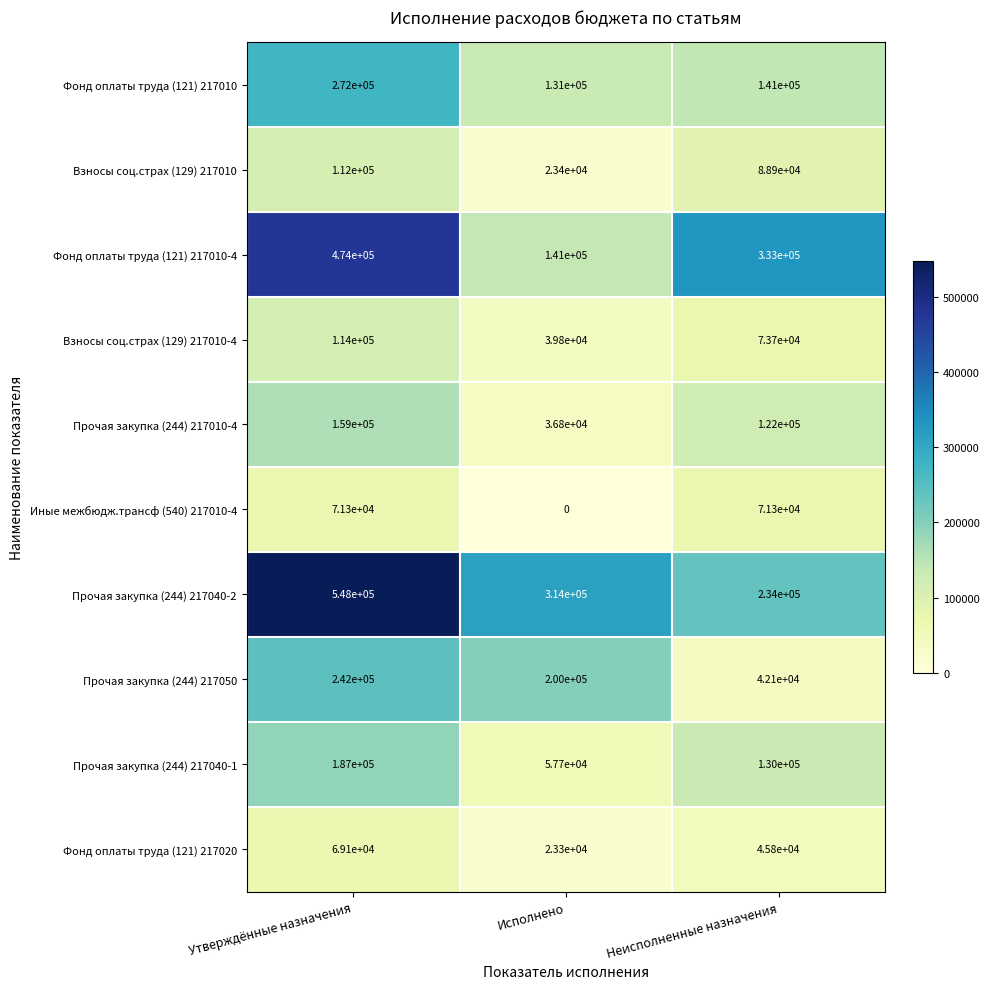

At Утверждённые назначения, list the series in order from largest to smallest.

Прочая закупка (244) 217040-2, Фонд оплаты труда (121) 217010-4, Фонд оплаты труда (121) 217010, Прочая закупка (244) 217050, Прочая закупка (244) 217040-1, Прочая закупка (244) 217010-4, Взносы соц.страх (129) 217010-4, Взносы соц.страх (129) 217010, Иные межбюдж.трансф (540) 217010-4, Фонд оплаты труда (121) 217020